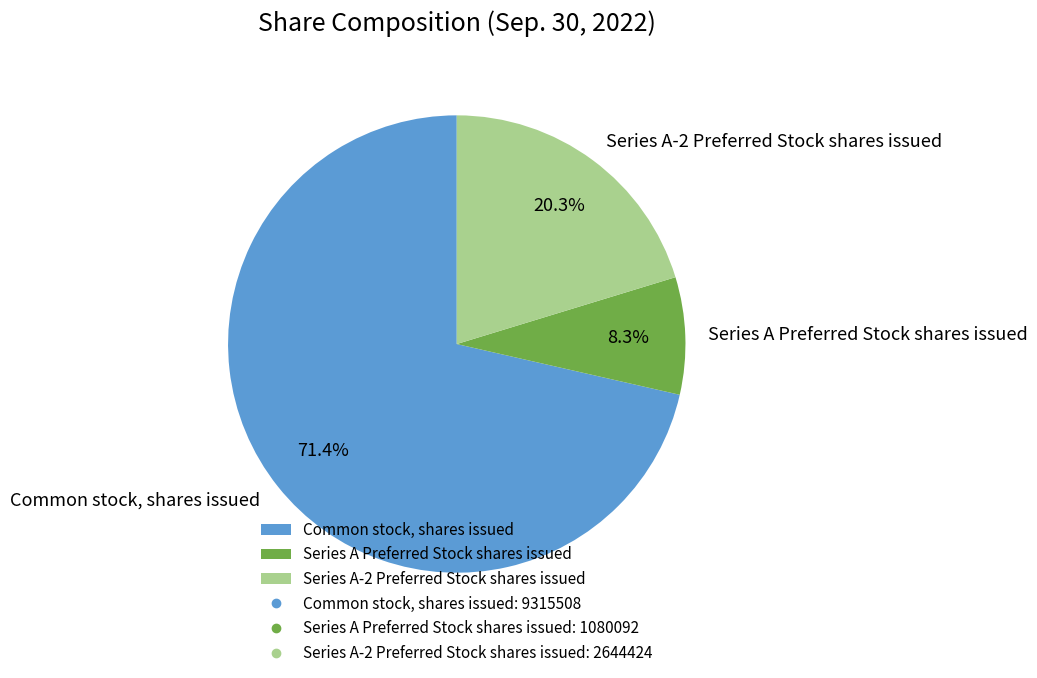

To the nearest percent, what portion does Series A Preferred Stock shares issued represent?

8%